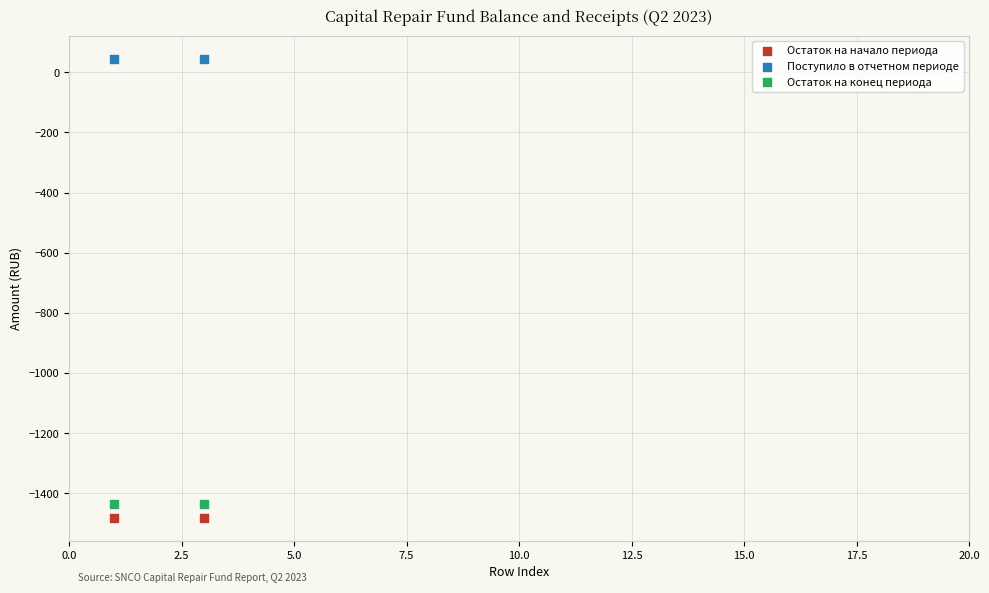

What are all the series names shown in the legend?

Остаток на начало периода, Поступило в отчетном периоде, Остаток на конец периода